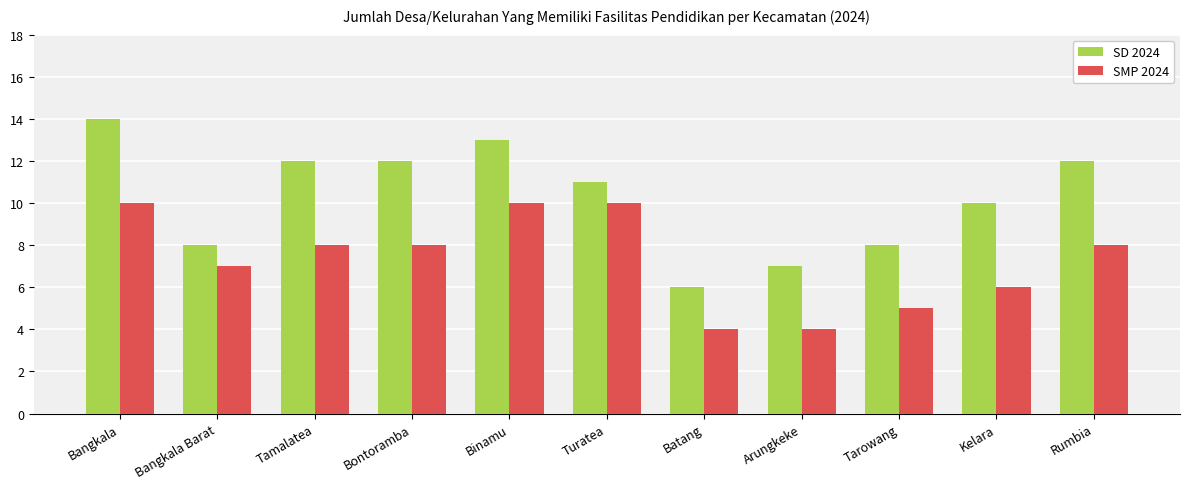

At which label is SMP 2024 closest to 7?

Bangkala Barat